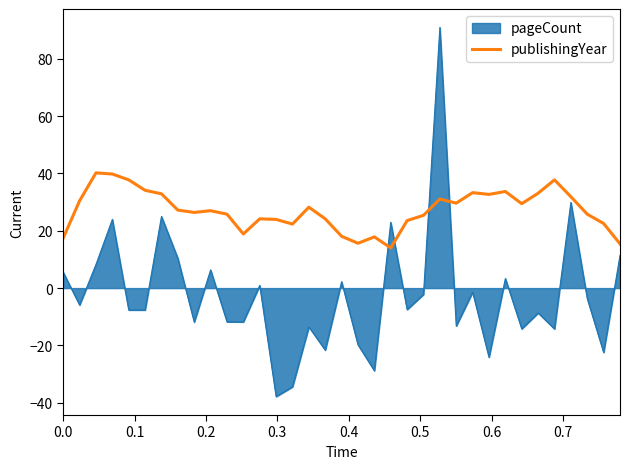

What is the difference between the maximum and minimum values in the publishingYear series?

26.2